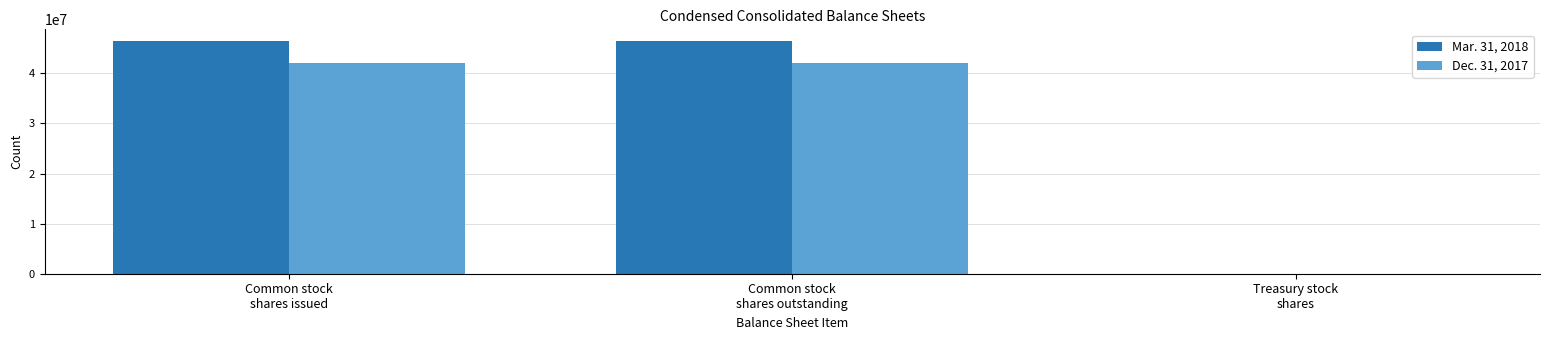

What is the greatest value displayed?

46459812